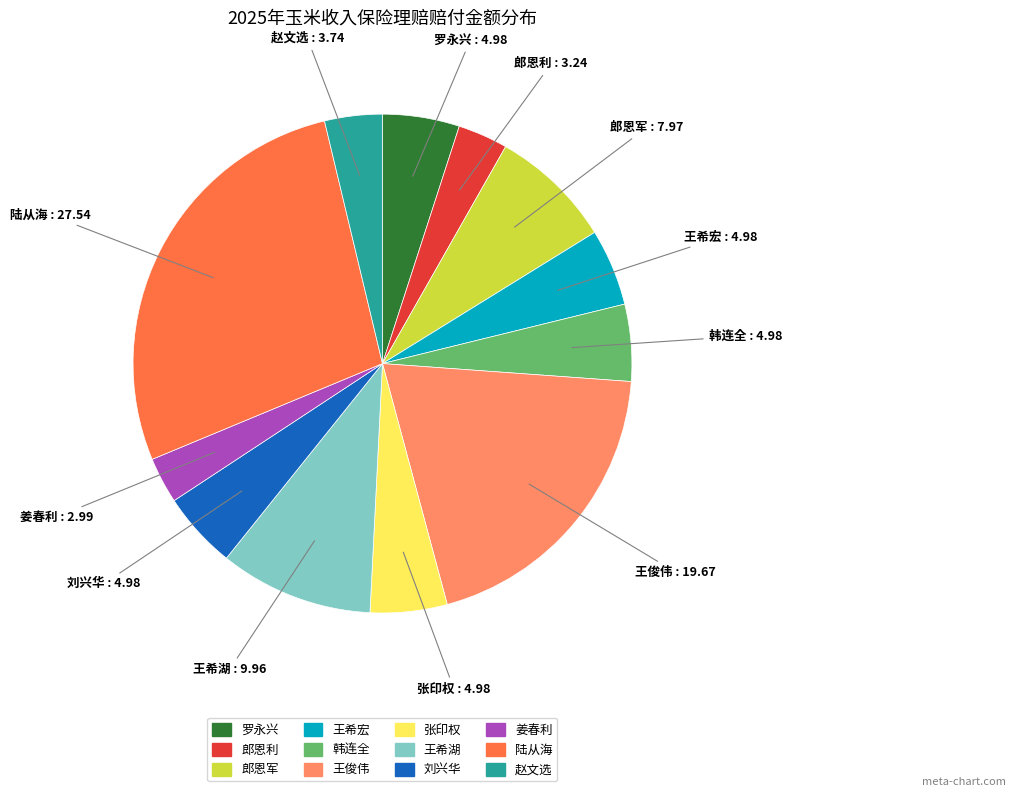

Does 赵文选 account for over 50% of the chart?

No